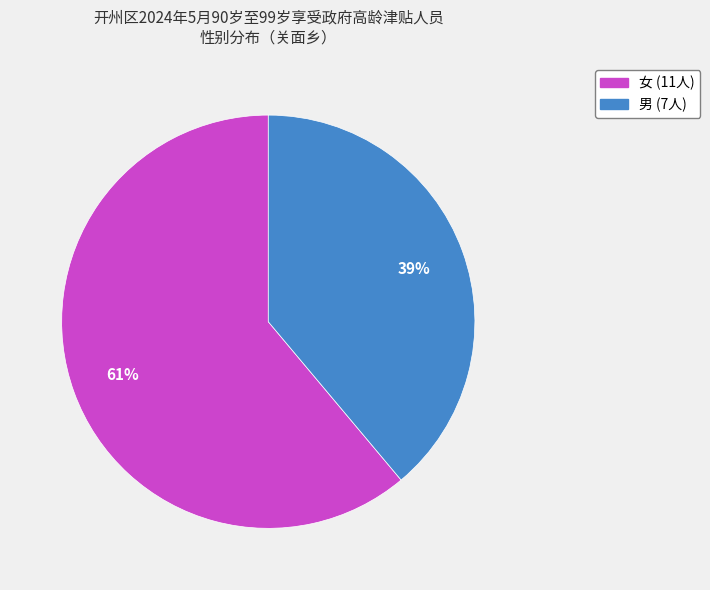

True or false: 男 accounts for 49% of the total.

False